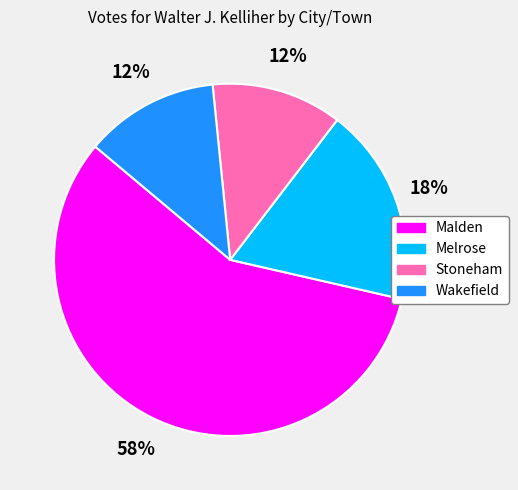

Count the number of slices in the pie.

4